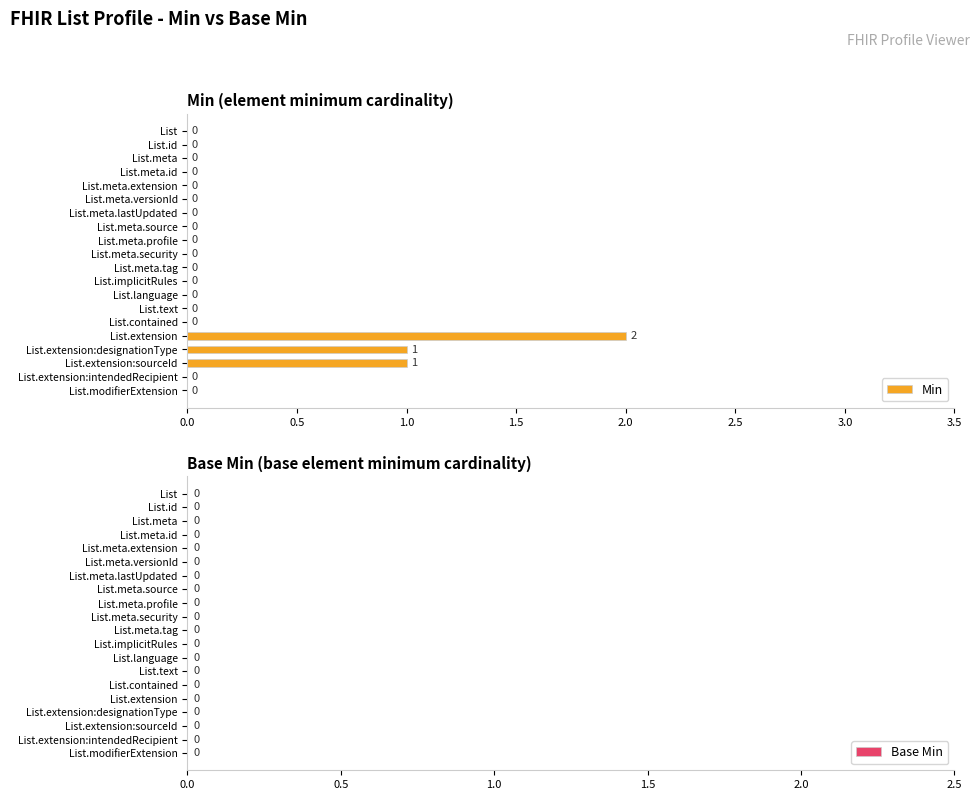

True or false: the data shows 0 at List.meta.profile.

True